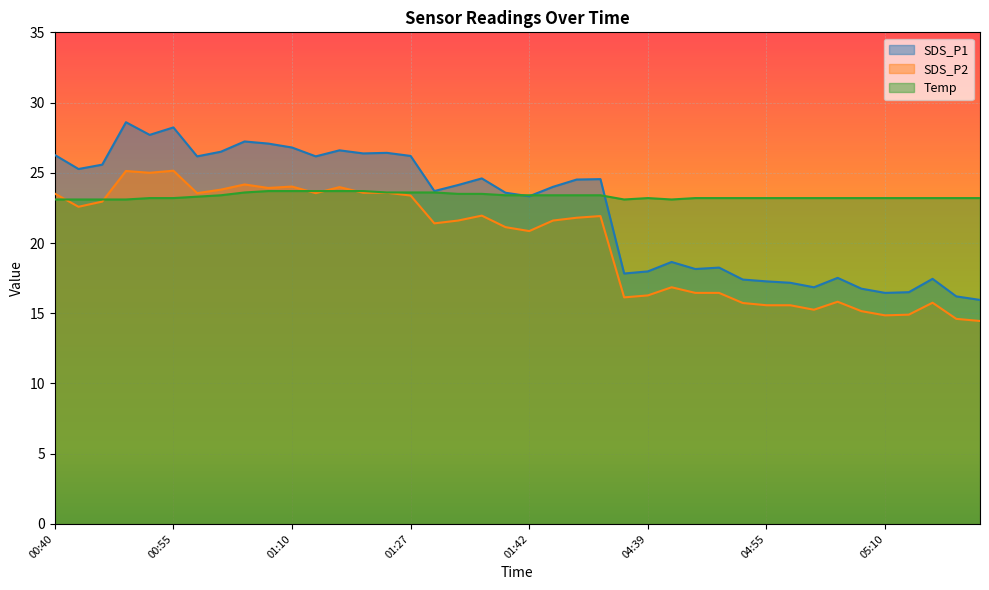

Which has a higher value, 05:04 or 01:48?

01:48